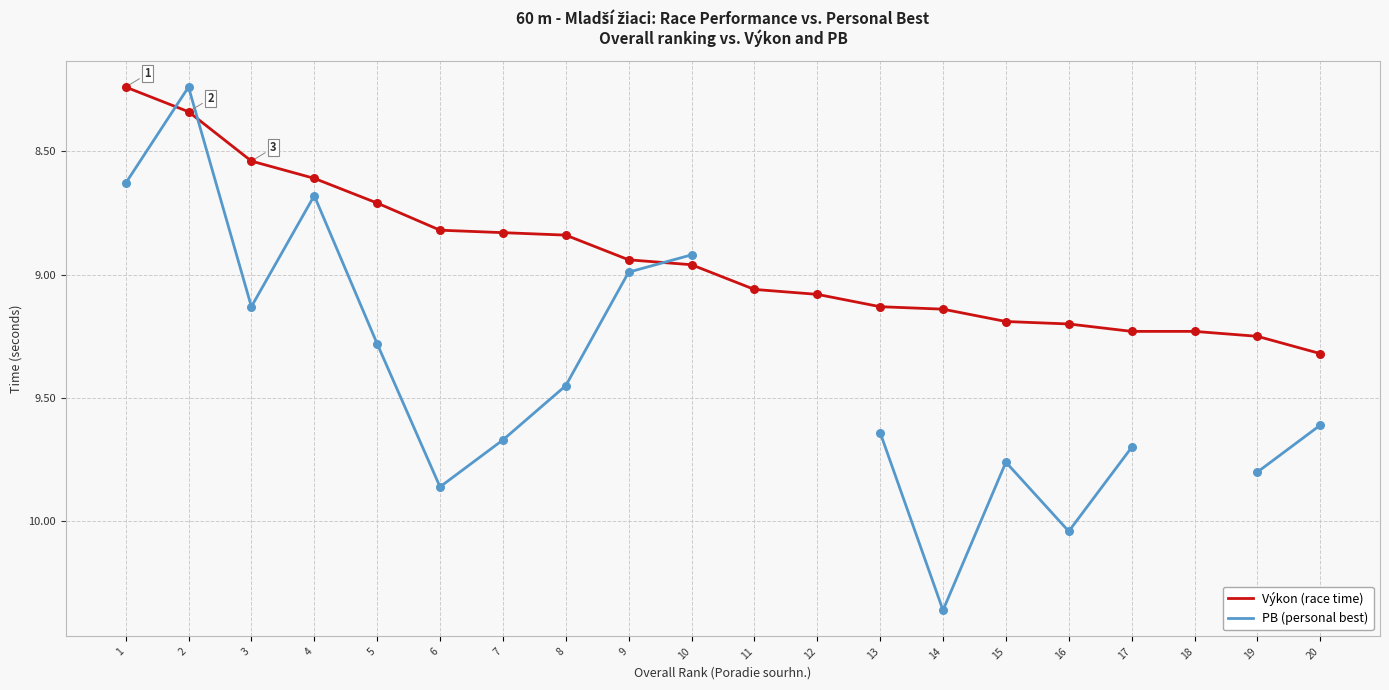

Which series contains the highest Y value?

PB (personal best)